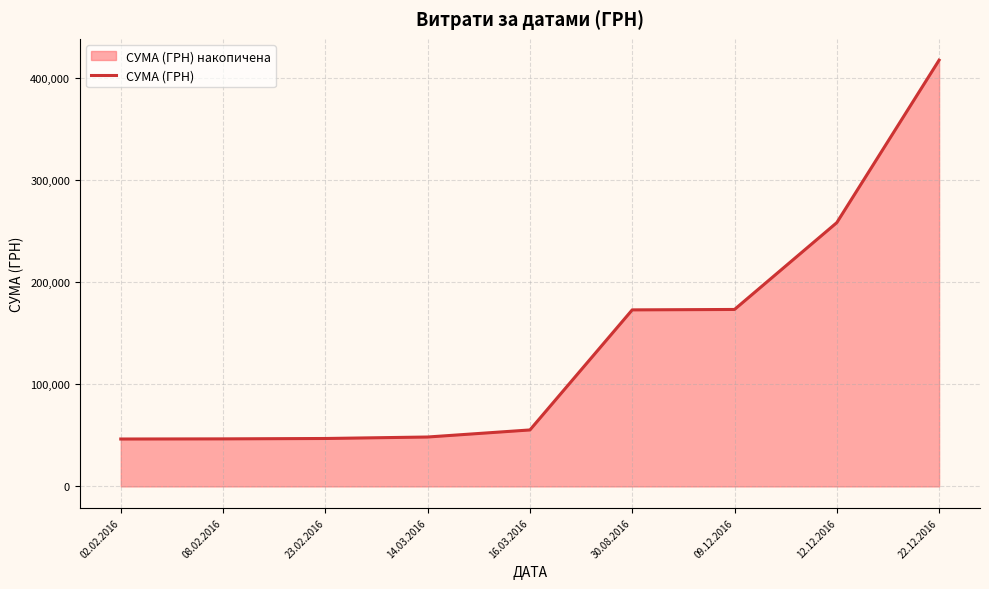

Reading left to right, list all the values displayed in this chart.

02.02.2016=46426.3	08.02.2016=46562.0	23.02.2016=46935.4	14.03.2016=48384.4	16.03.2016=55300.2	30.08.2016=172859.6	09.12.2016=173269.6	12.12.2016=258277.8	22.12.2016=417373.2